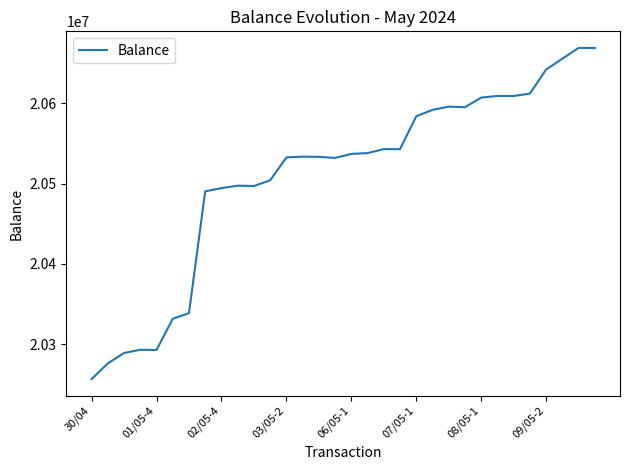

What is the minimum value shown in the chart?

20256446.6